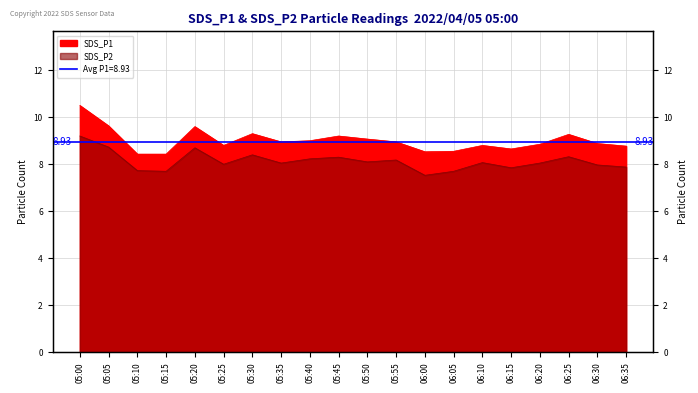

What are all the series names shown in the legend?

SDS_P1, SDS_P2